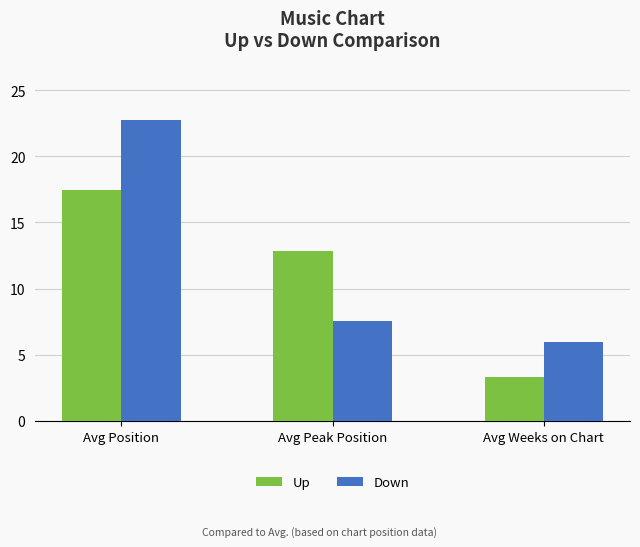

Which label corresponds to the largest value in the chart?

Avg Position